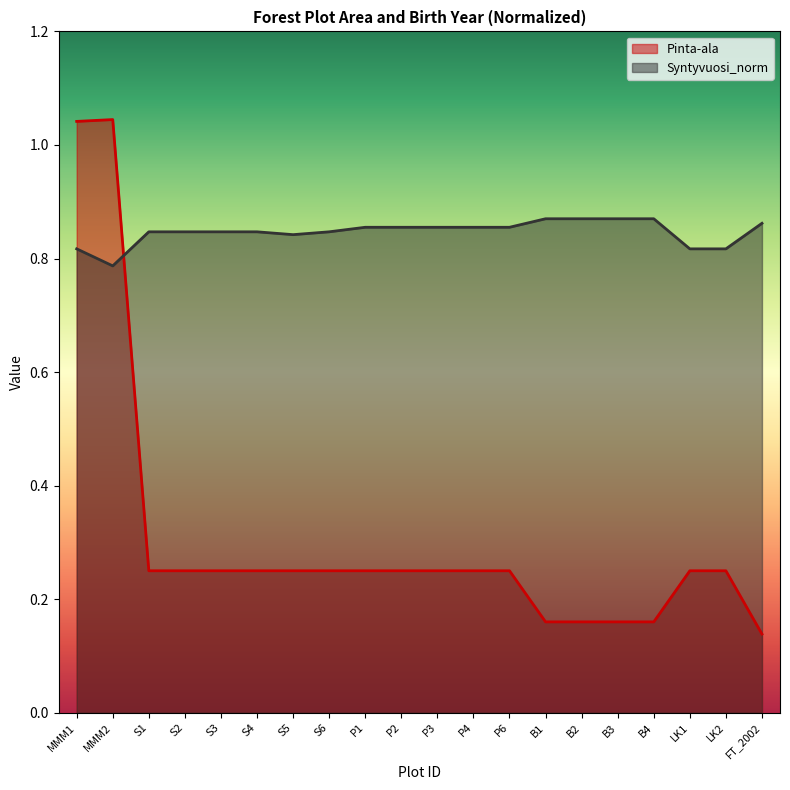

At which category does Pinta-ala reach its first local peak?

MMM2